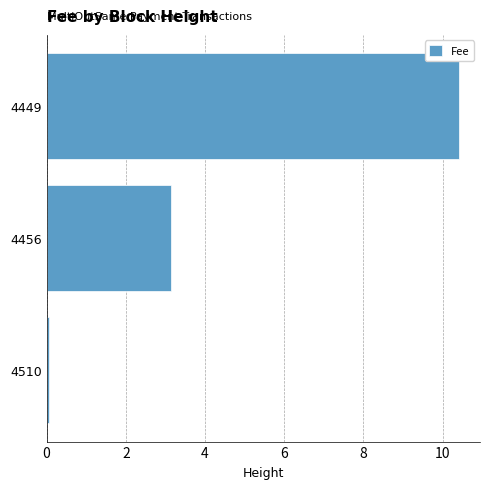

Which category has the highest value across all series?

4449